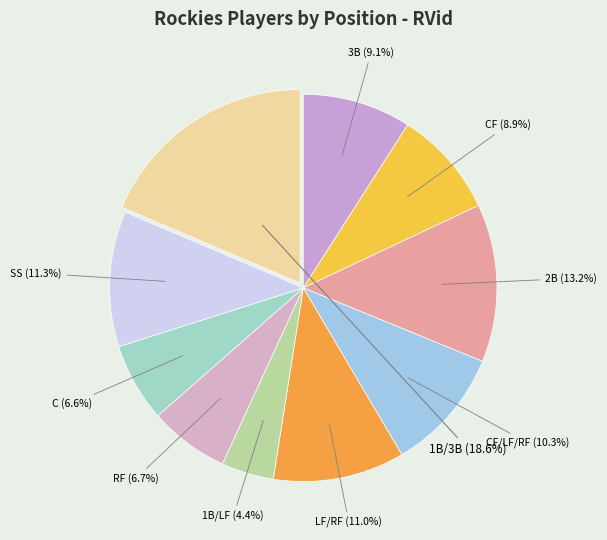

Rank the categories by value from lowest to highest.

1B/LF, C, RF, CF, 3B, CF/LF/RF, LF/RF, SS, 2B, 1B/3B